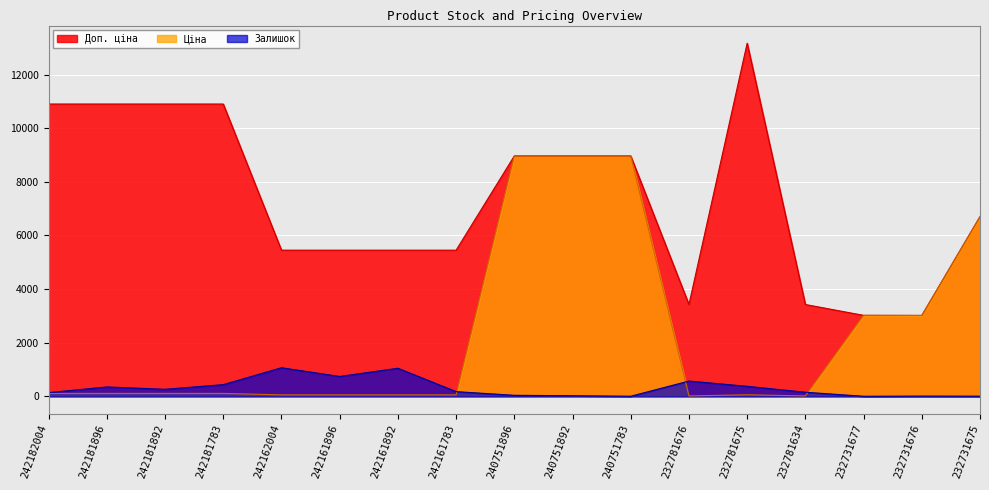

The Залишок series shows 153.0 at 232781634. True or false?

True